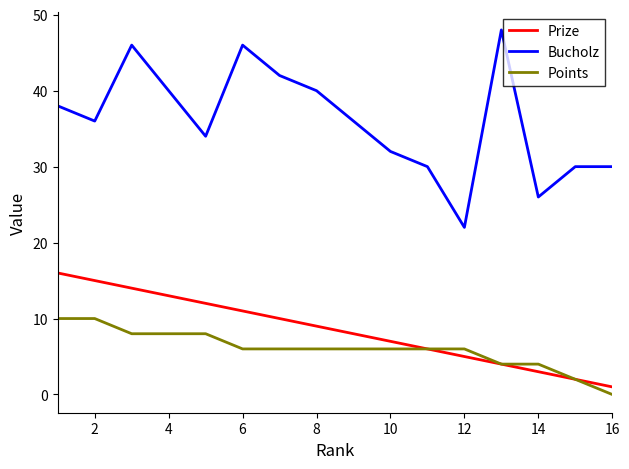

Which series has the largest range (max minus min)?

Bucholz